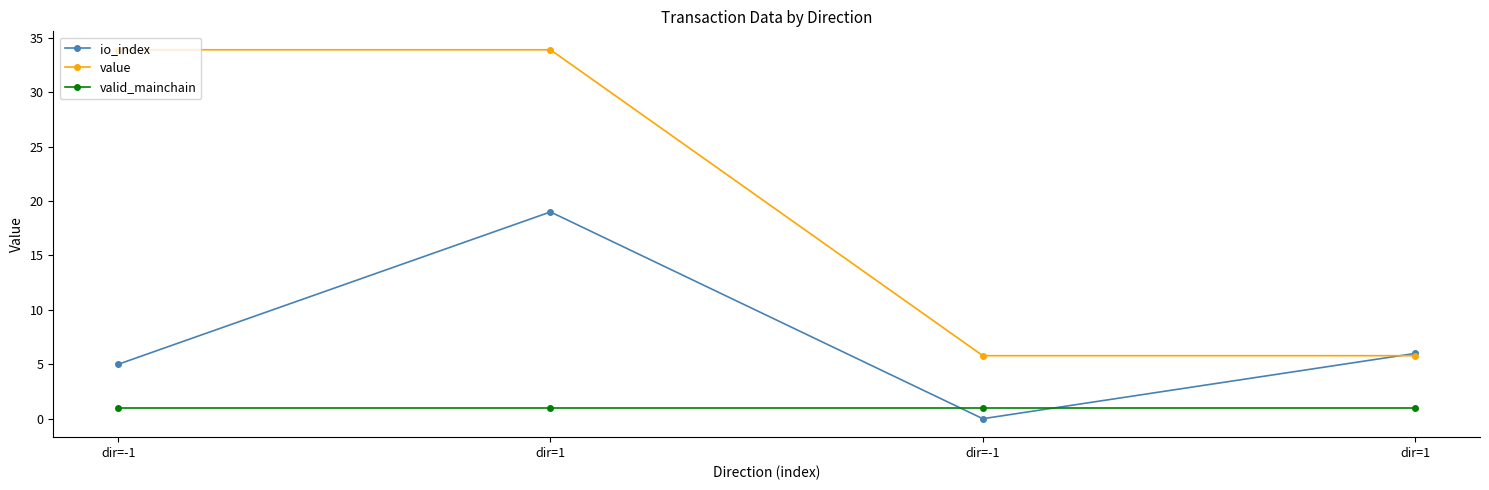

True or false: valid_mainchain and value intersect in this chart.

False